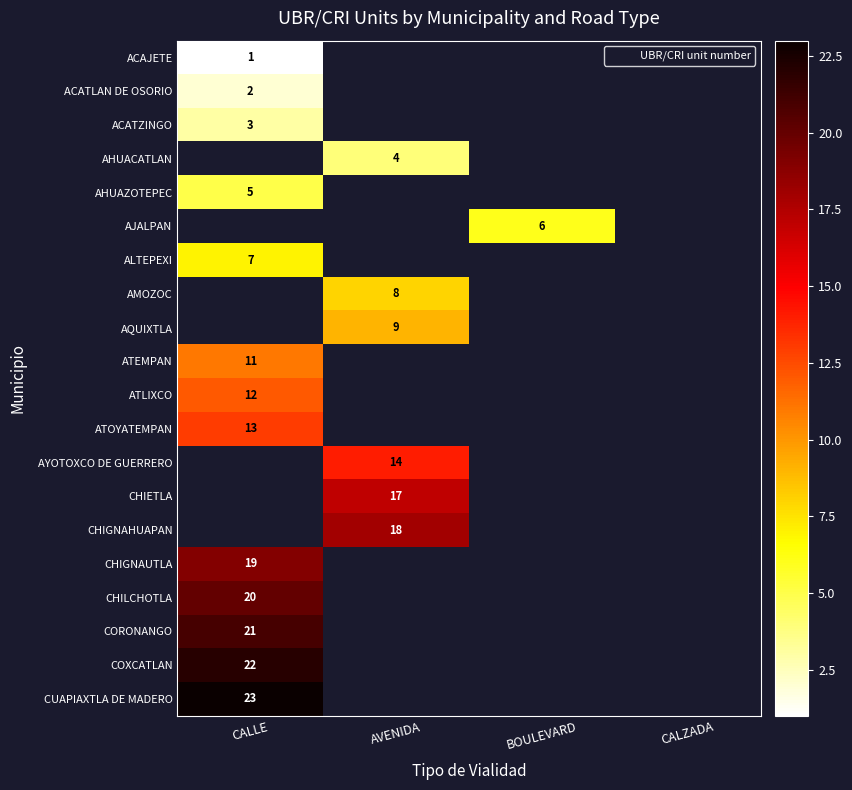

At how many categories does at least one series exceed 2?

3